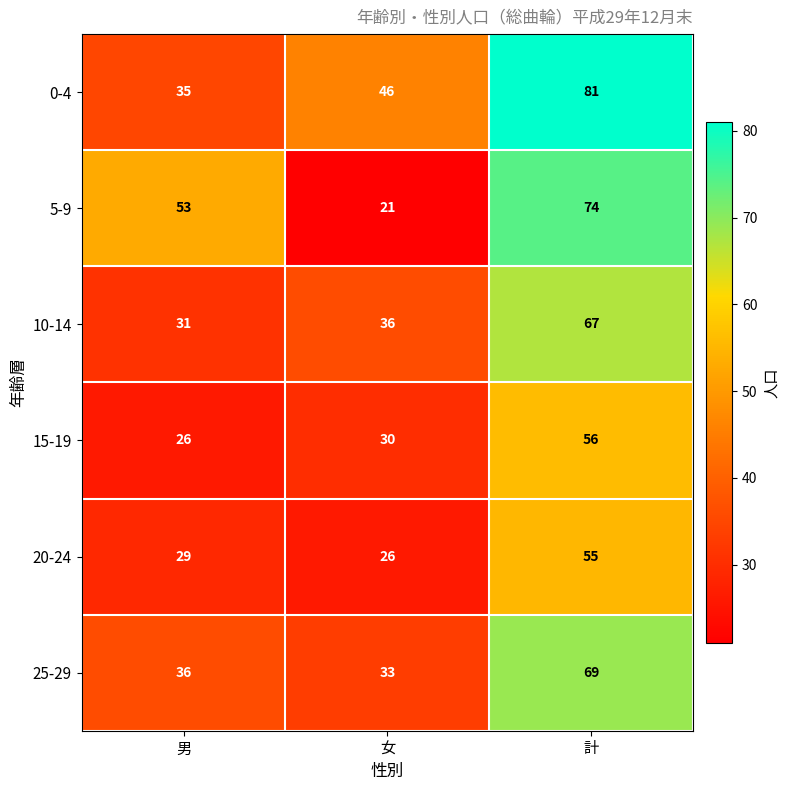

Is it true that 20-24 equals 89 at 計?

False